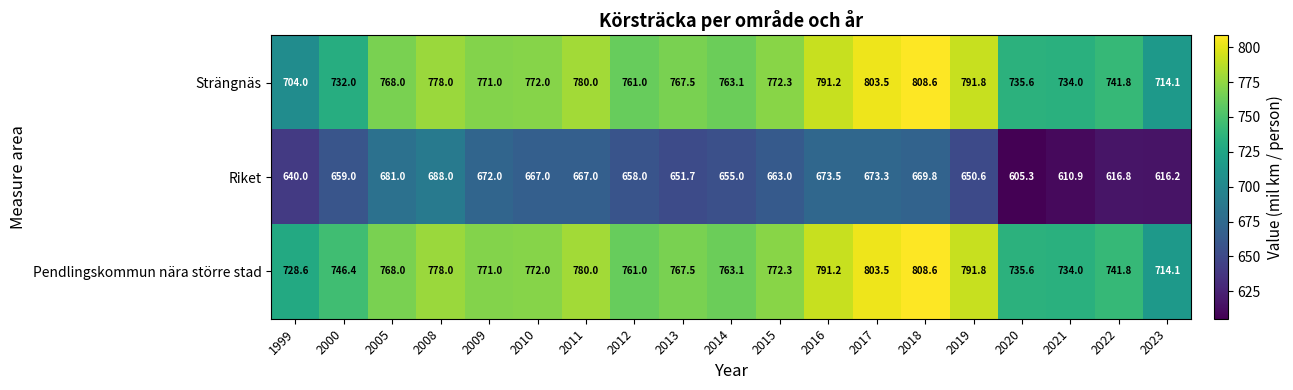

What is the smallest value displayed?

605.3